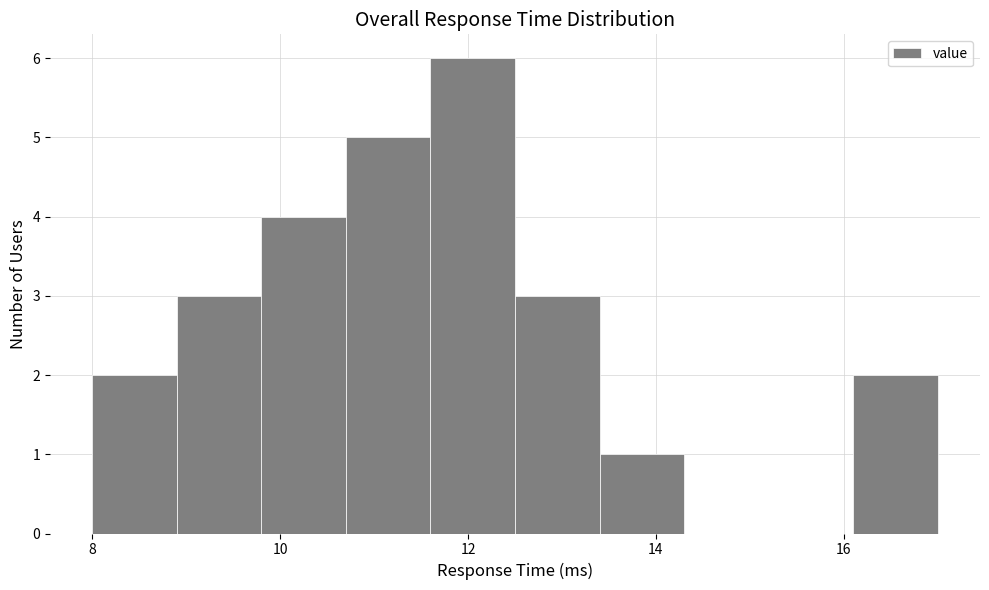

Reading left to right, list every bar in this chart as the range it spans on the x-axis followed by its height. Neither the bar edges nor the heights are printed on the chart, so give them approximately, as read against the axes.

8.0 to 8.9: 2
8.9 to 9.8: 3
9.8 to 10.7: 4
10.7 to 11.6: 5
11.6 to 12.5: 6
12.5 to 13.4: 3
13.4 to 14.3: 1
14.3 to 15.2: 0
15.2 to 16.1: 0
16.1 to 17.0: 2